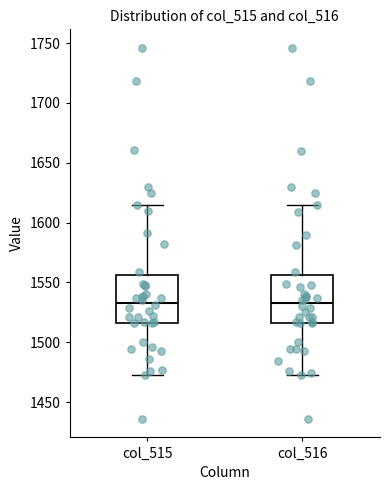

Reading left to right, read every box against the y-axis: the position of its median line, the range the box covers, and the ends of its whiskers. The values are not printed on the chart, so give them approximately, as read against the axis.

col_515: median 1535, box 1515 to 1555, whiskers 1475 to 1615
col_516: median 1535, box 1515 to 1555, whiskers 1475 to 1615